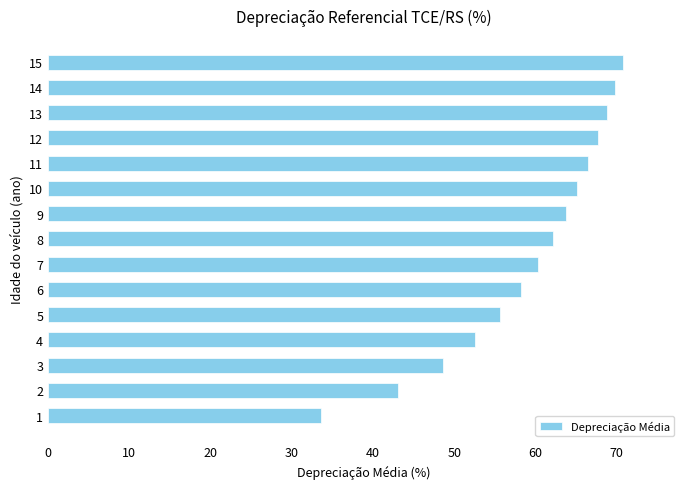

Is it true that the value at 15 is 70.7?

True